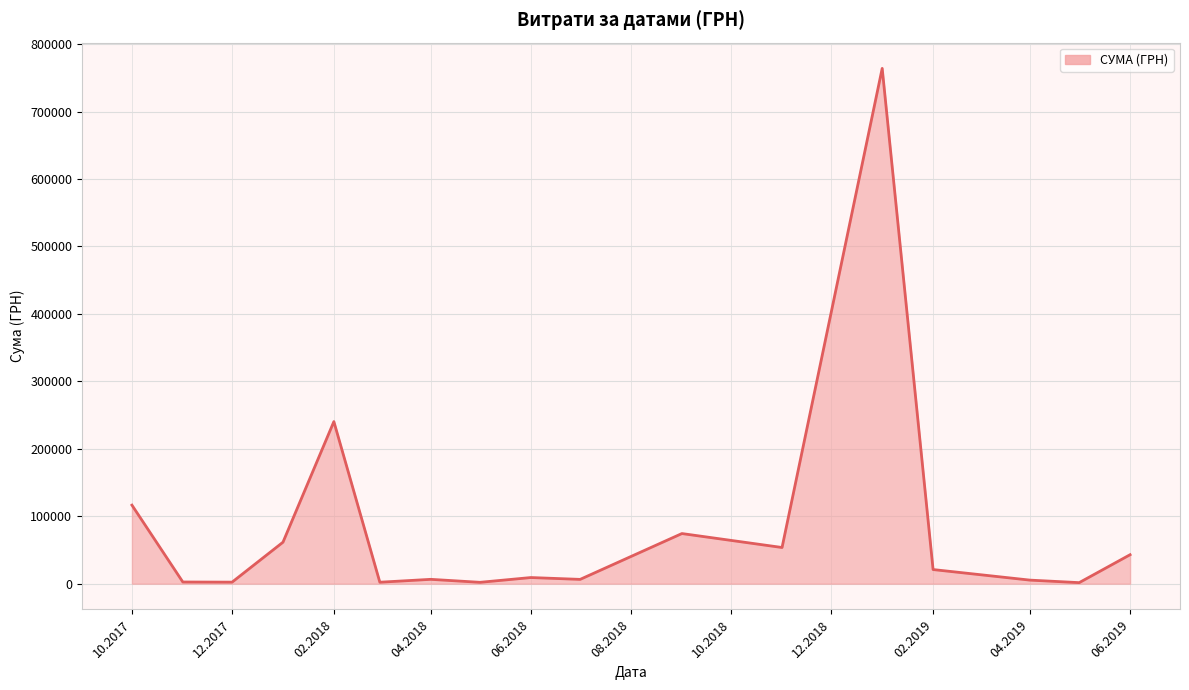

What is the greatest value displayed?

763991.5